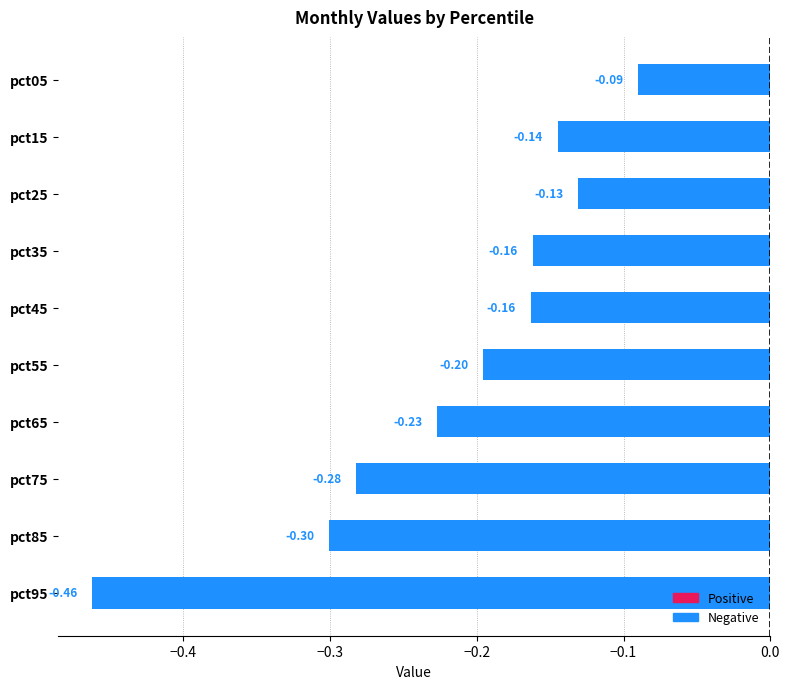

What is the sum of the values at pct45 and pct95?

-0.6